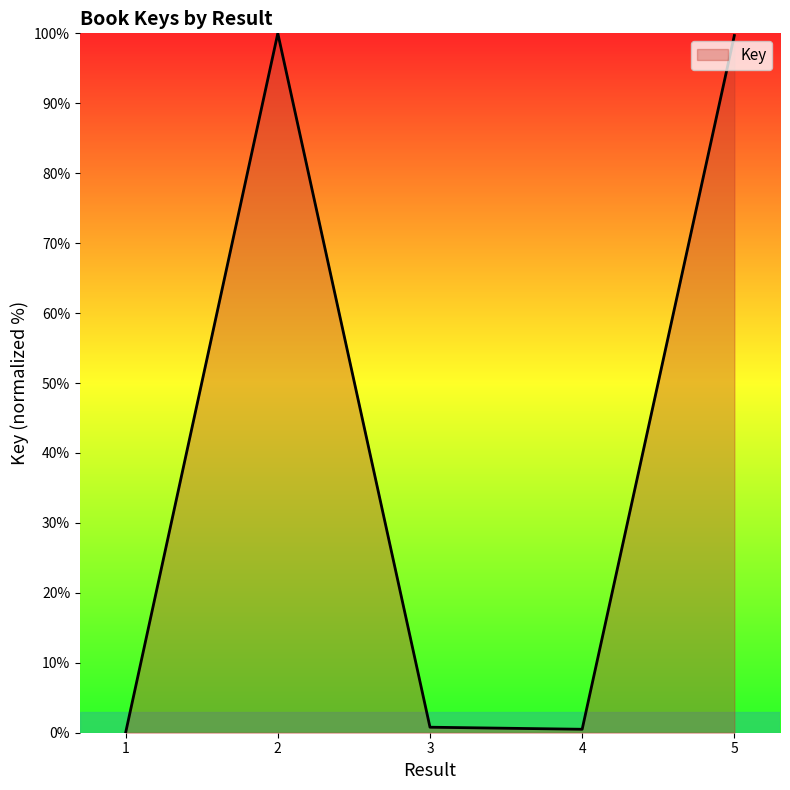

What is the maximum value shown in the chart?

100.0